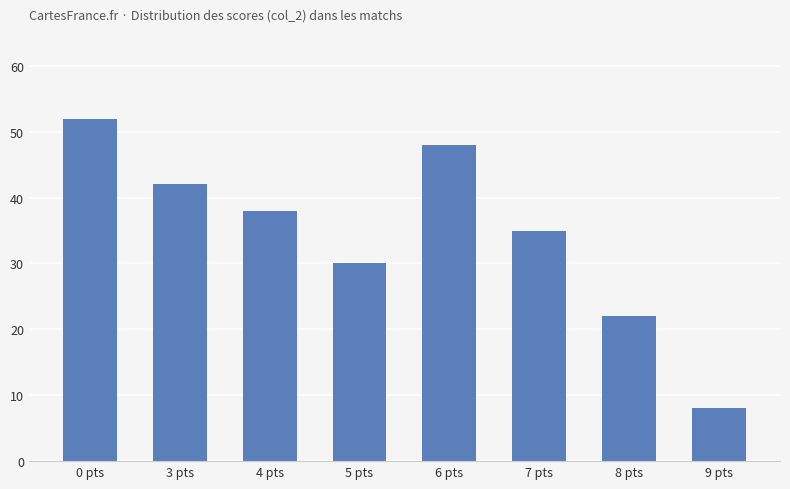

Does the chart contain any negative values?

No